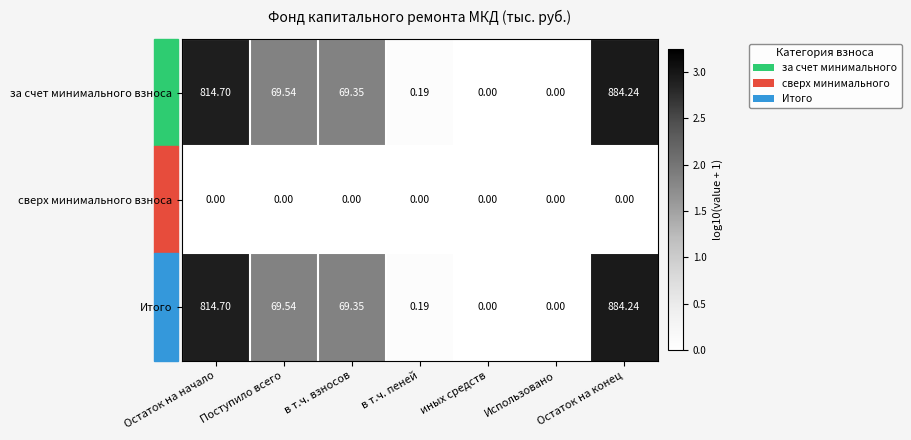

Which label corresponds to the largest value in the chart?

Остаток на конец